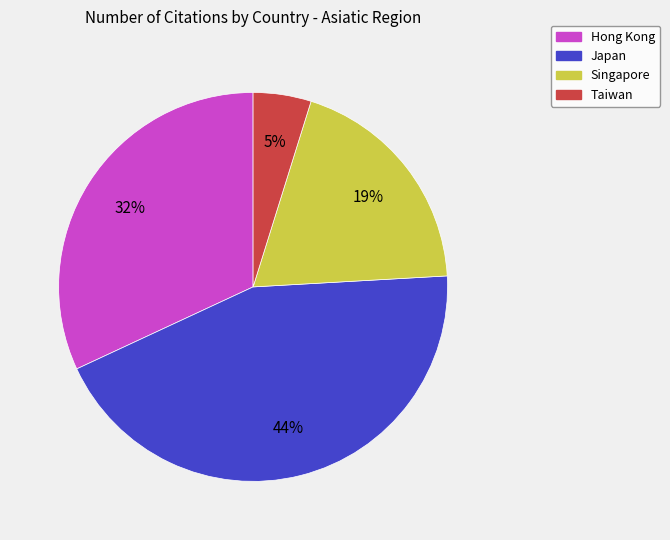

To the nearest percent, what is the average slice percentage?

25%